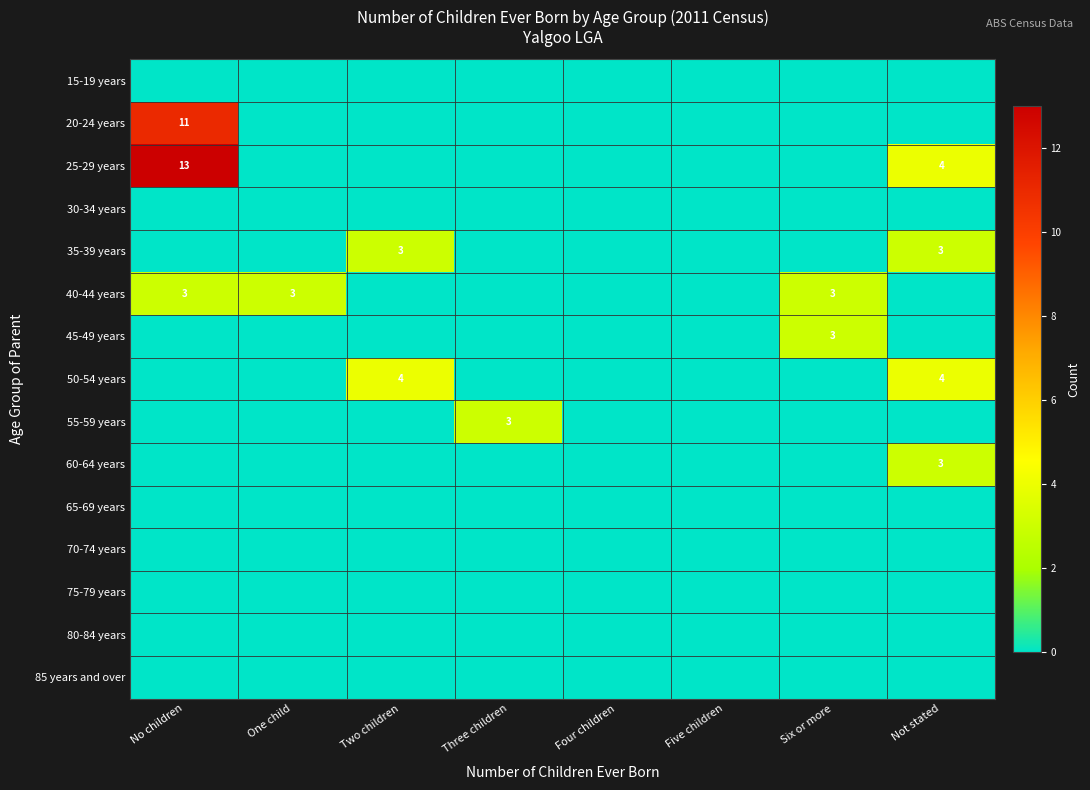

Between Six or more and Not stated, which is larger?

Six or more